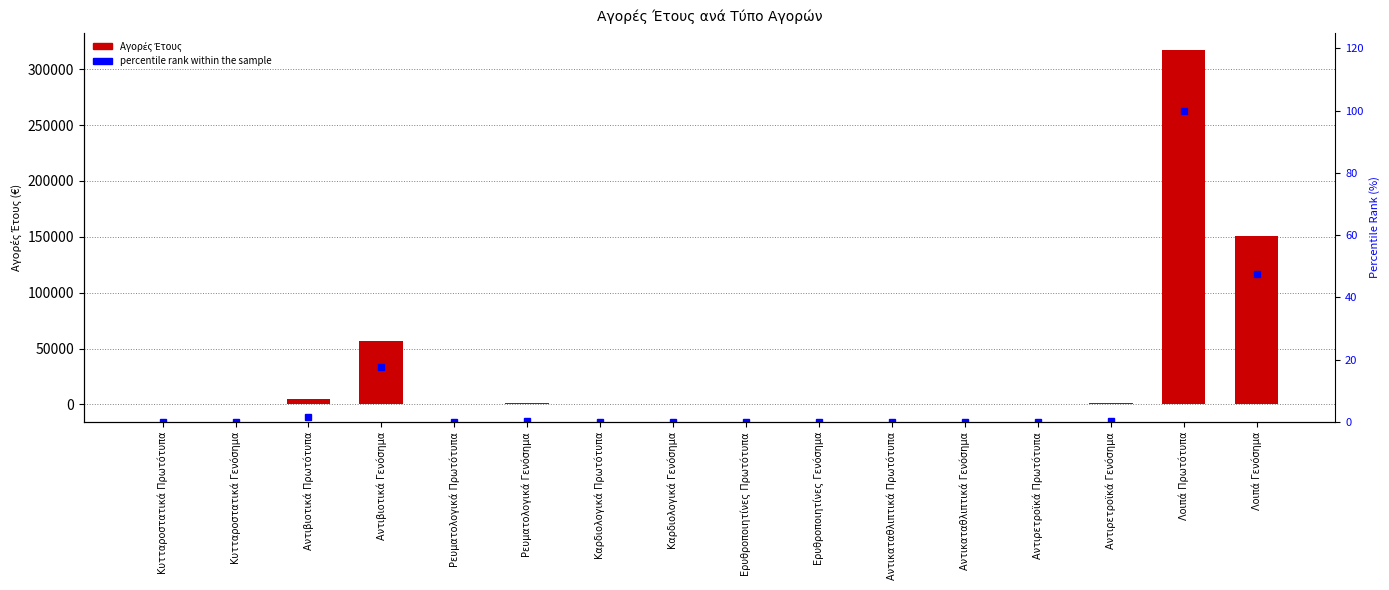

How many values in percentile rank within the sample are above zero?

15